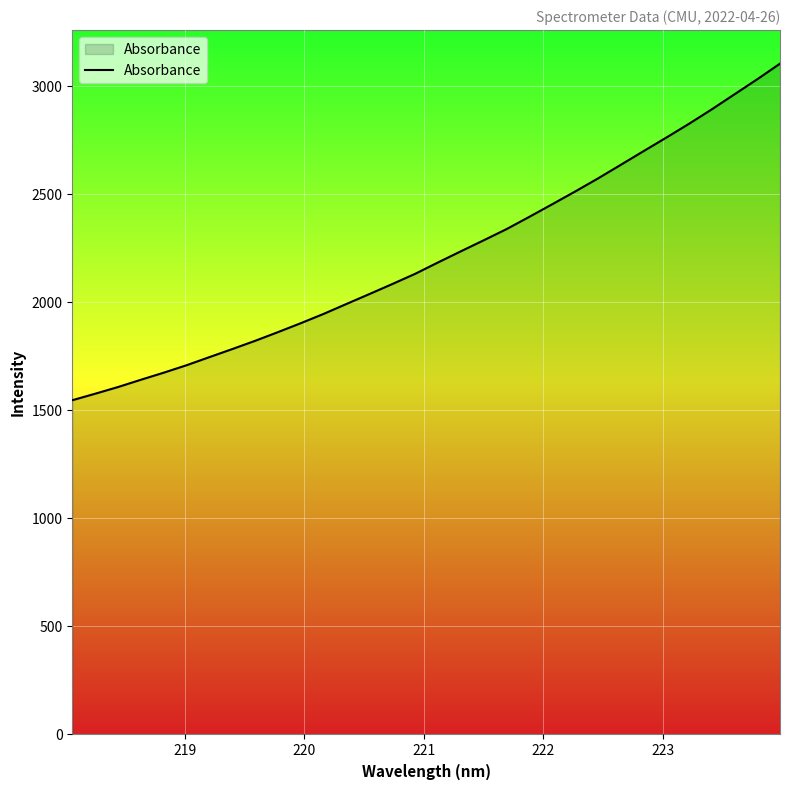

What is the smallest value displayed?

1547.3